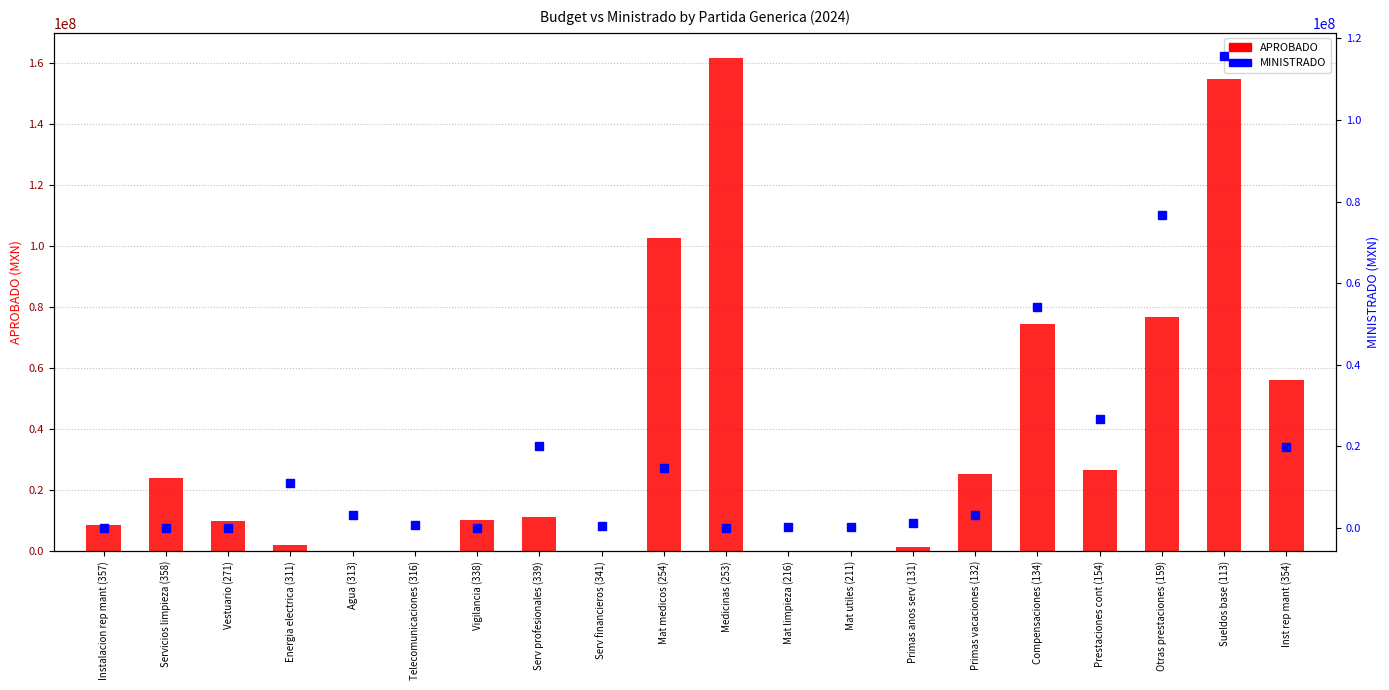

Where is MINISTRADO nearest to the value 57798152?

Compensaciones (134)